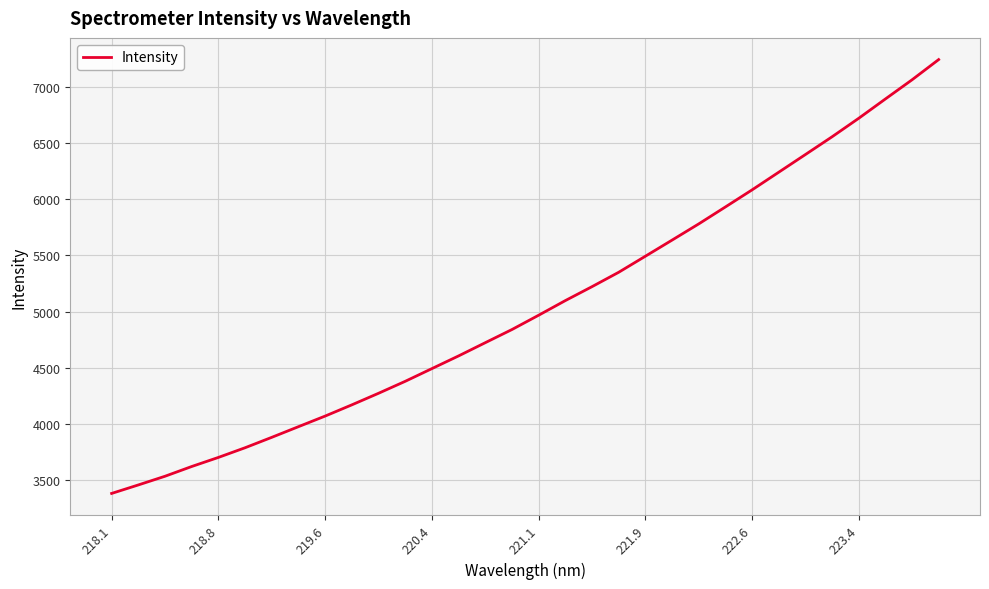

What is the greatest value displayed?

7242.0